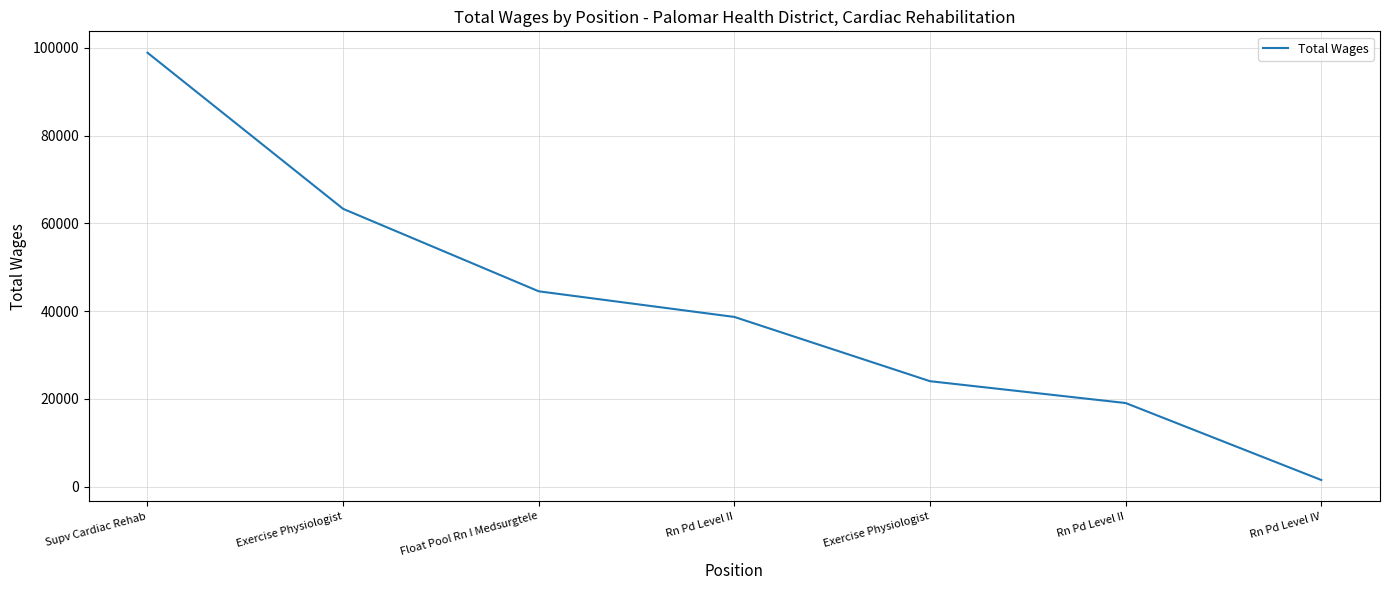

Does the chart display data point markers on the line(s)?

No